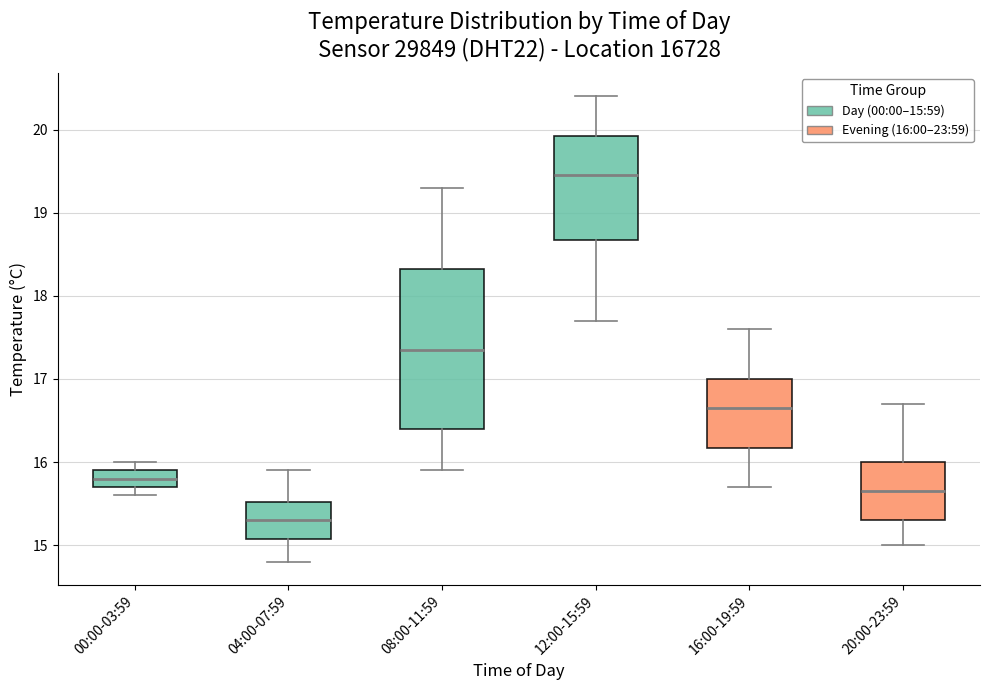

Reading left to right, transcribe this box plot: for each box, give where its median line is, the range the box spans, and where its two whiskers end, as read against the y-axis. The values are not printed on the chart, so give them approximately, as read against the axis.

00:00-03:59: median 15.8, box 15.7 to 15.9, whiskers 15.6 to 16.0
04:00-07:59: median 15.3, box 15.1 to 15.5, whiskers 14.8 to 15.9
08:00-11:59: median 17.4, box 16.4 to 18.3, whiskers 15.9 to 19.3
12:00-15:59: median 19.5, box 18.7 to 19.9, whiskers 17.7 to 20.4
16:00-19:59: median 16.7, box 16.2 to 17.0, whiskers 15.7 to 17.6
20:00-23:59: median 15.7, box 15.3 to 16.0, whiskers 15.0 to 16.7